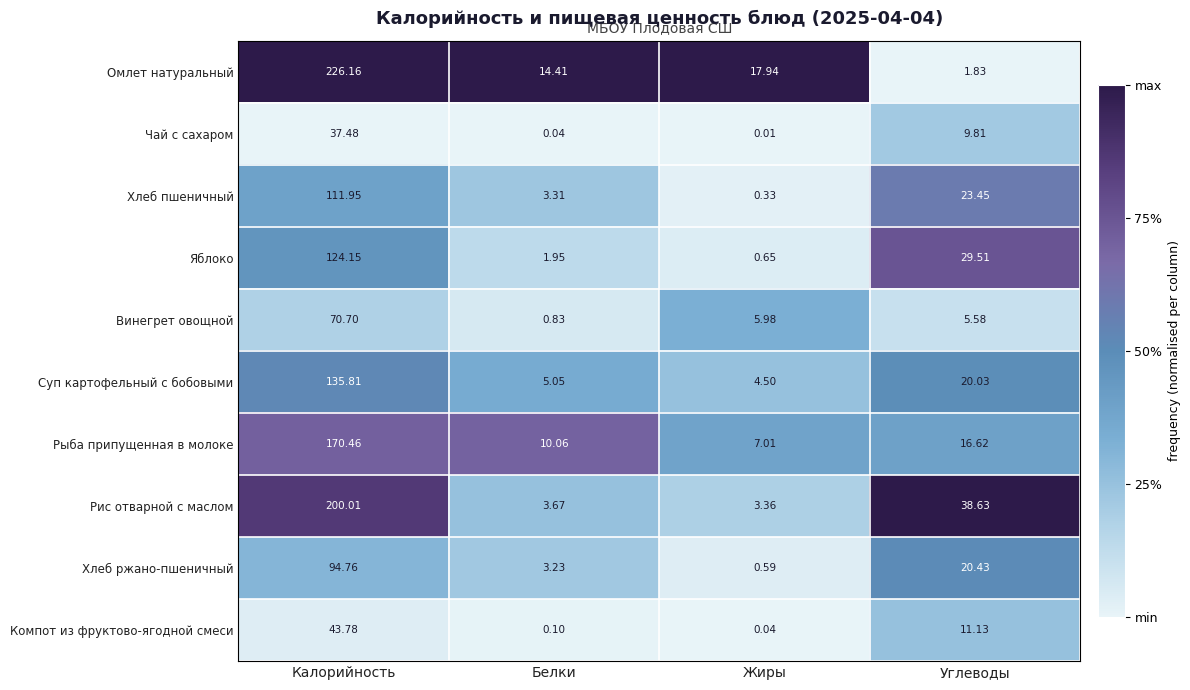

List the labels in order of Хлеб ржано-пшеничный value, smallest first.

Жиры, Белки, Углеводы, Калорийность